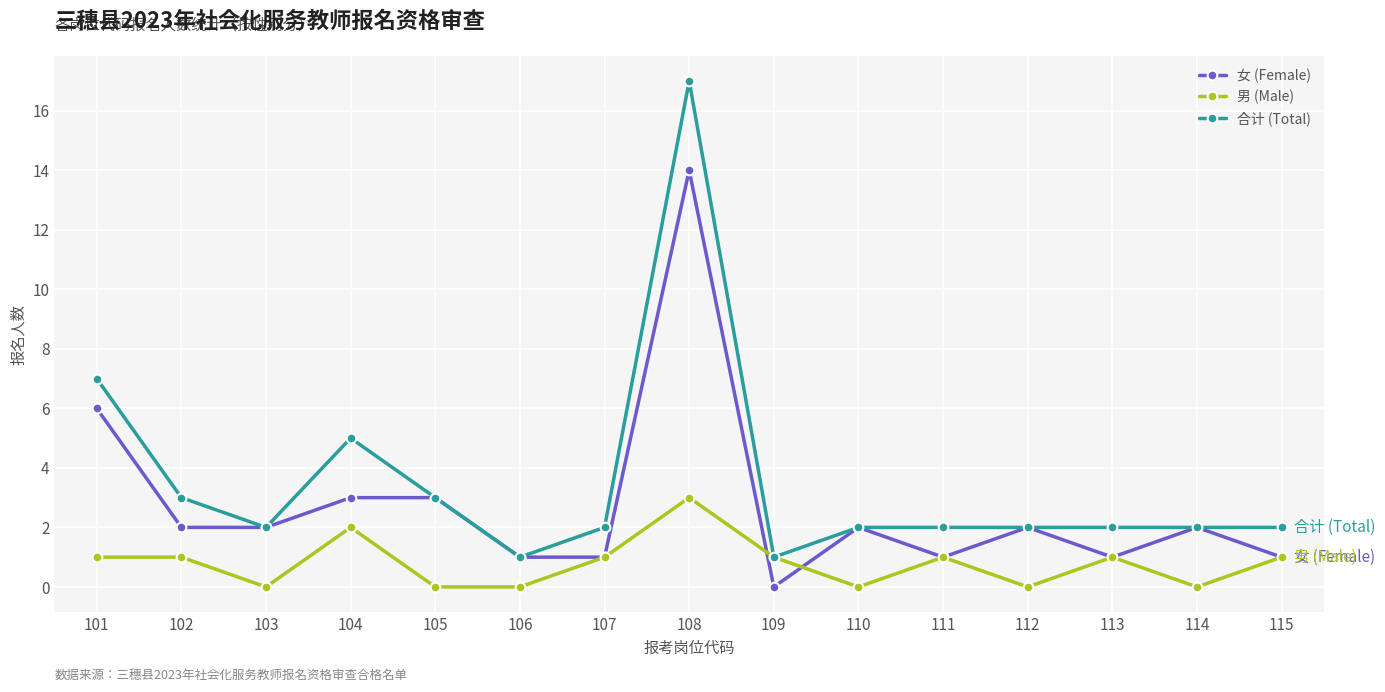

What is the total value across all series at 114?

4